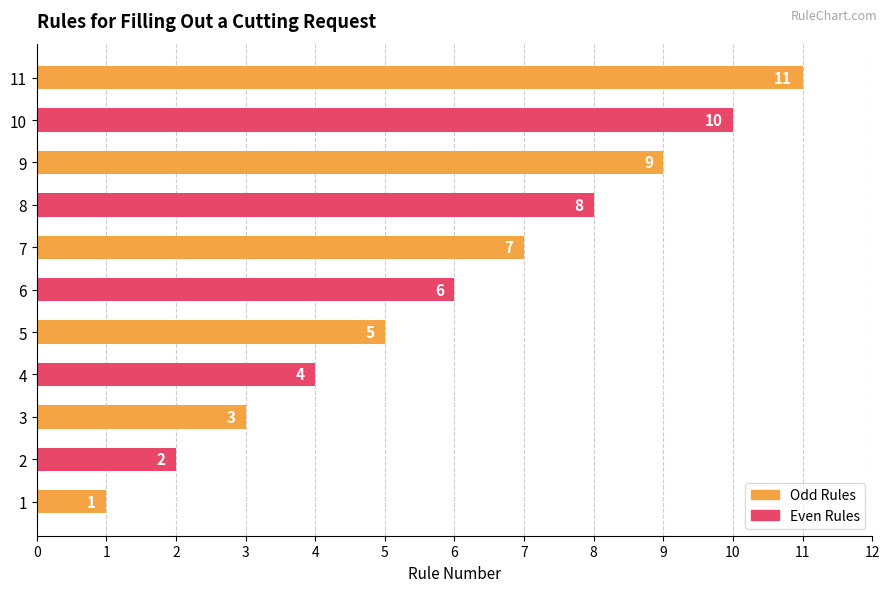

What is the difference between the maximum and minimum values?

10